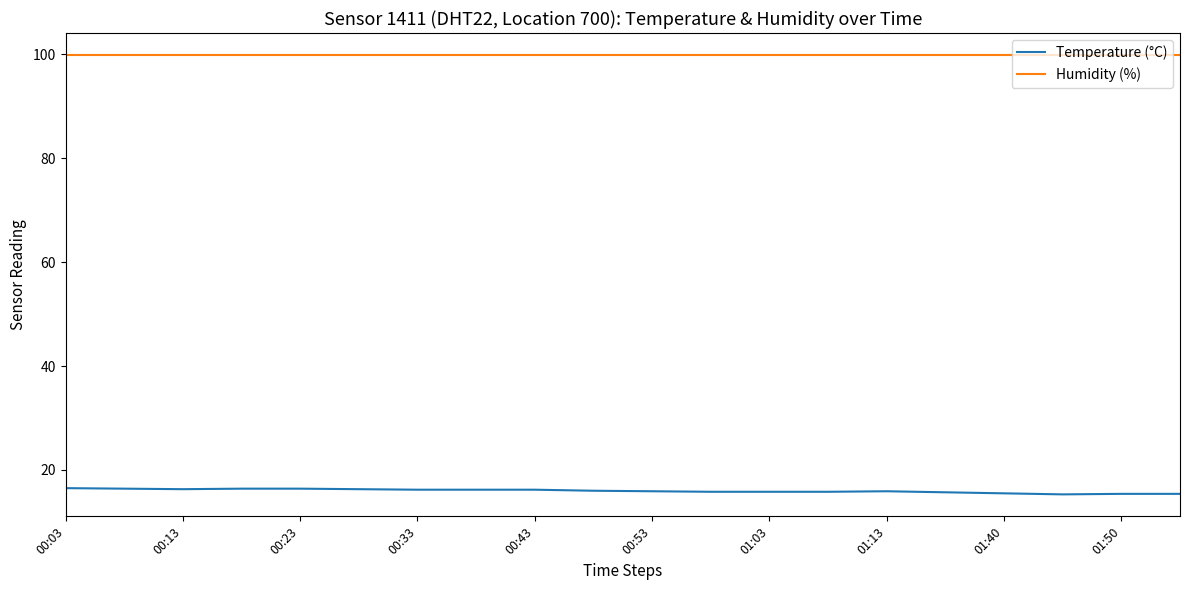

Rank the series by their maximum value, from lowest to highest.

Temperature (°C), Humidity (%)